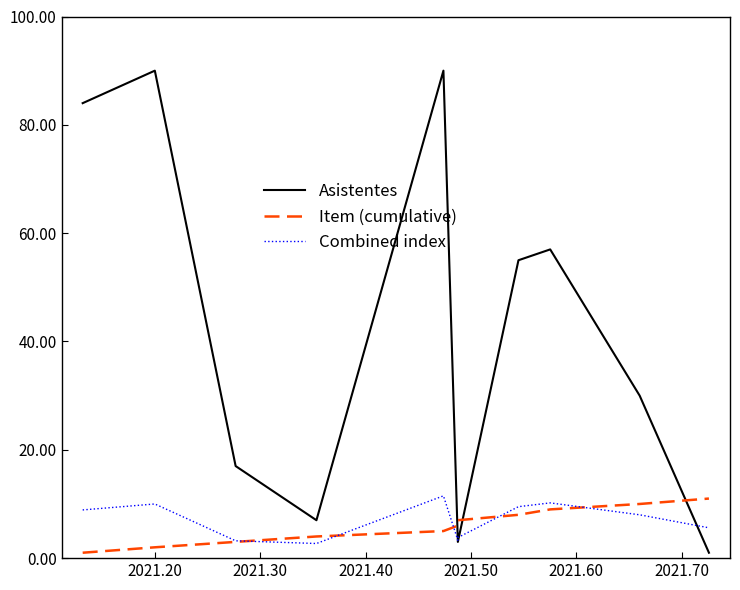

Which series has the widest spread of values?

Asistentes